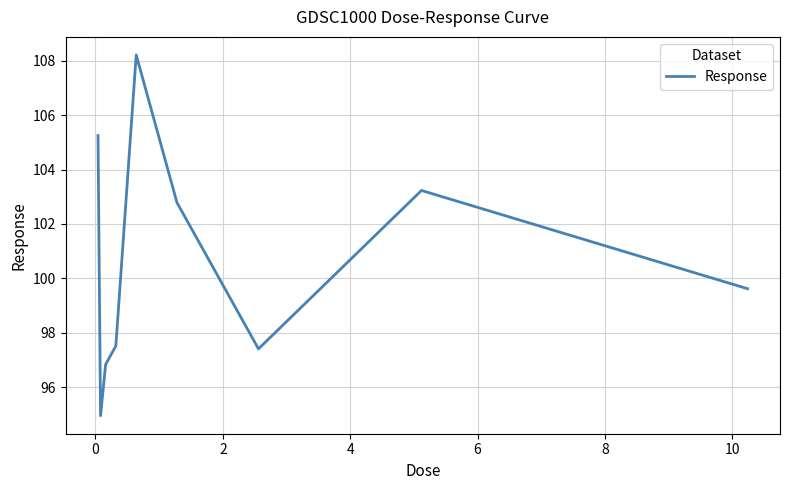

What is the minimum value shown in the chart?

94.9